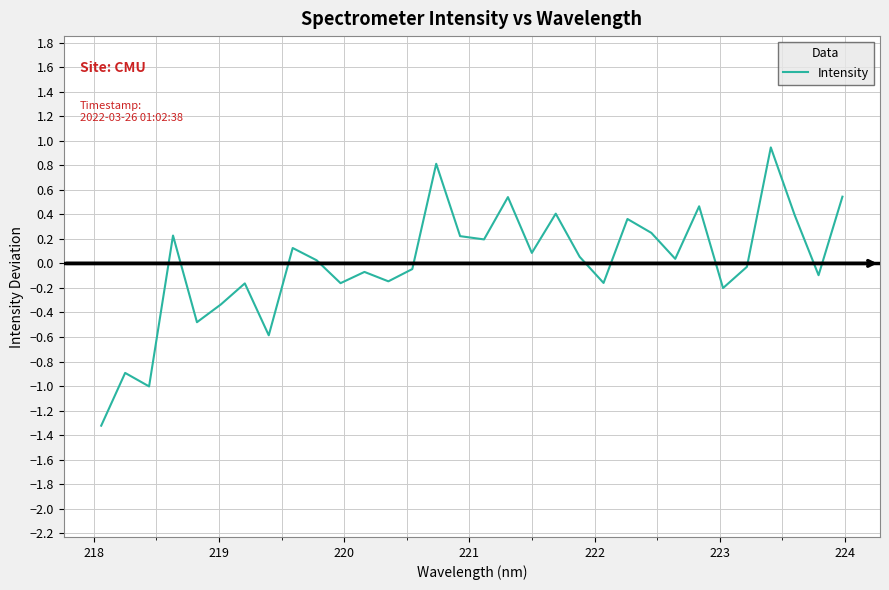

What is the minimum value shown in the chart?

-1.3